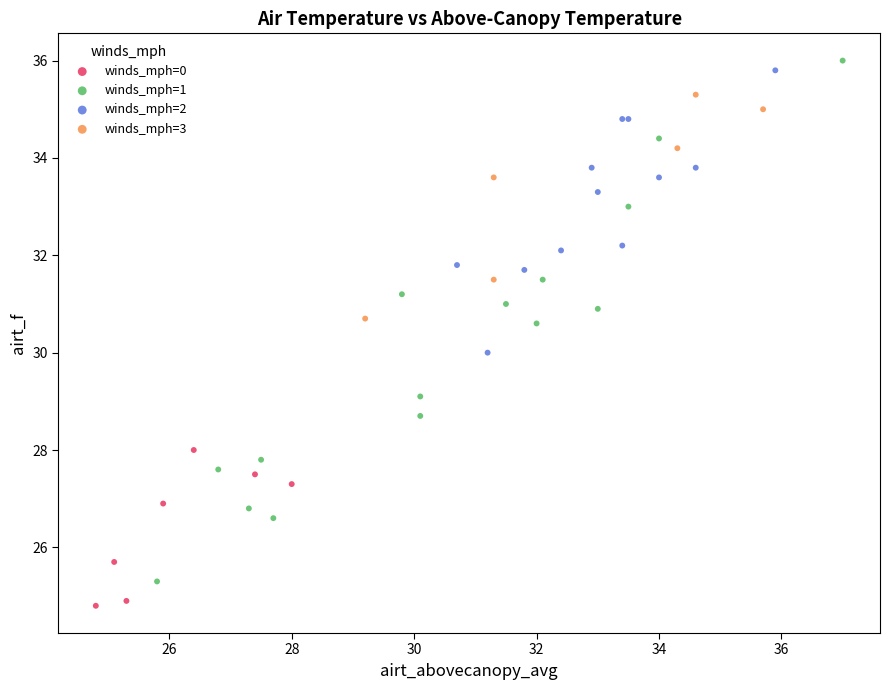

Which series reaches the minimum Y coordinate?

winds_mph=0